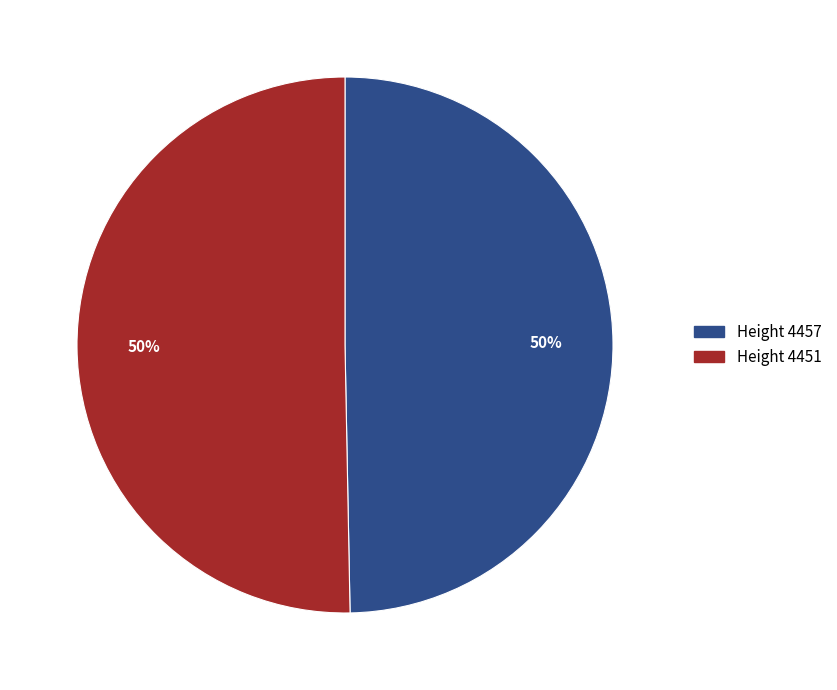

To the nearest percent, what is the average slice percentage?

50%